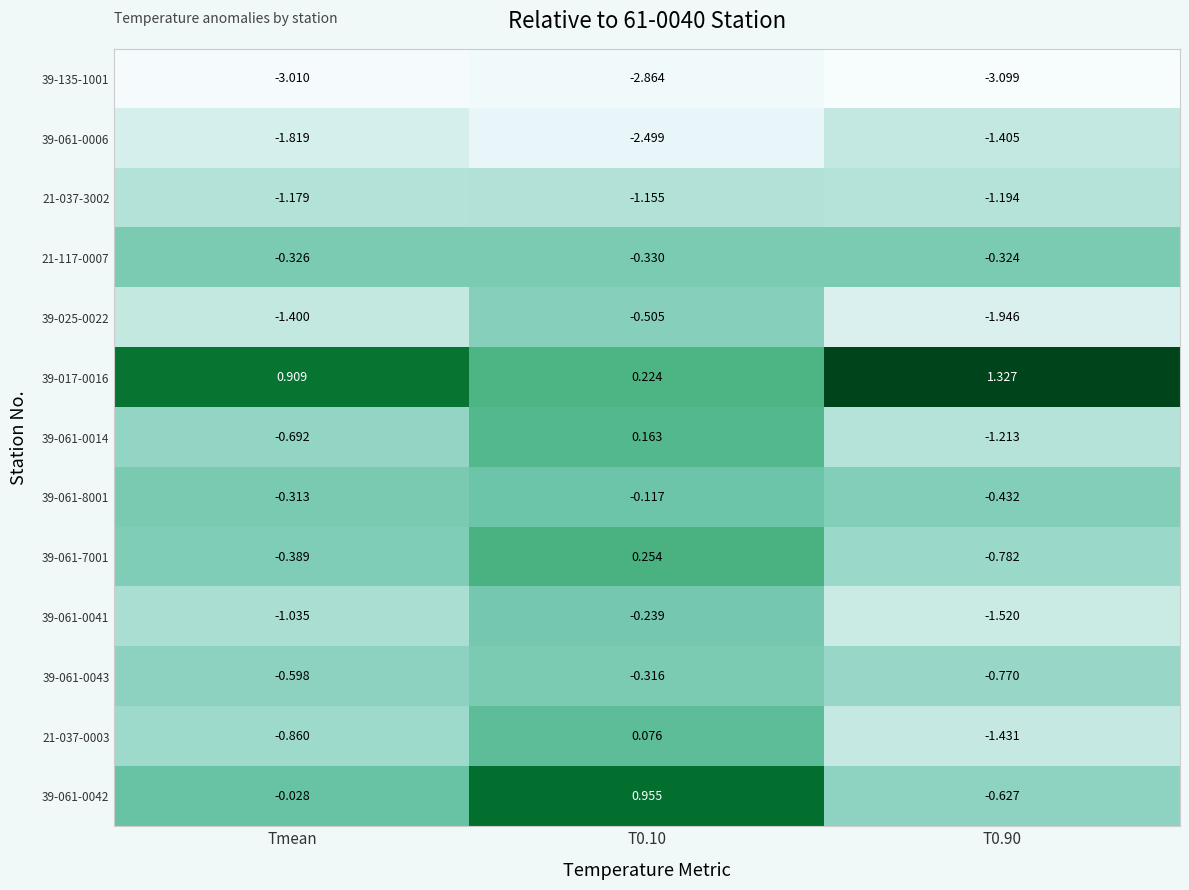

Is the value of 39-061-0043 at T0.90 greater than the value of 39-061-8001 at Tmean?

No